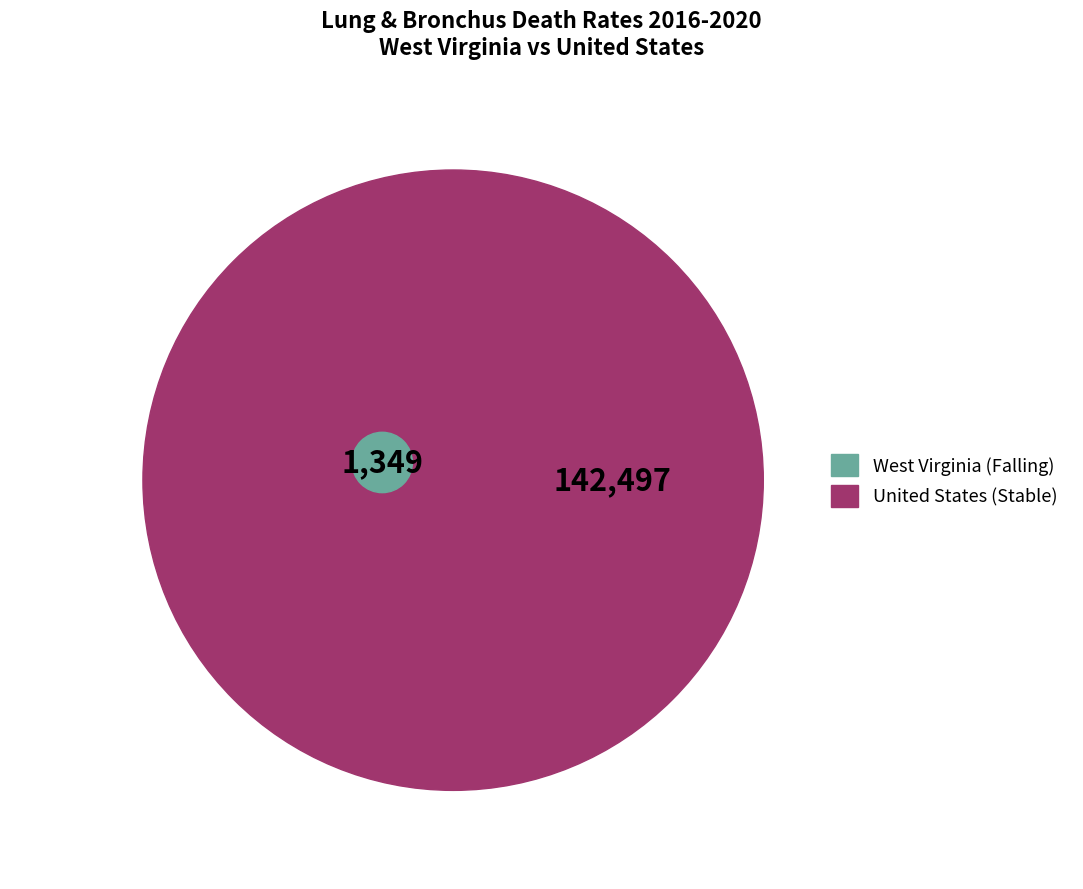

Which slice is the smallest?

Falling